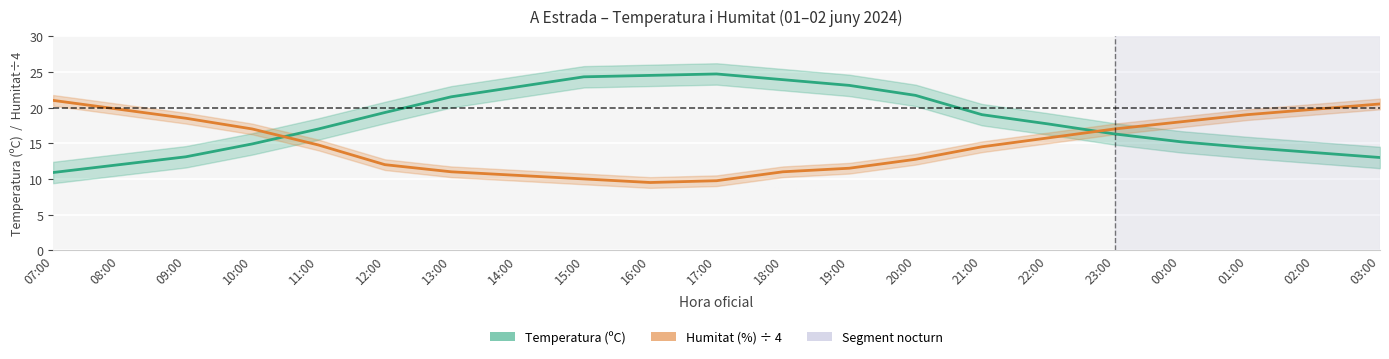

Which series ends up on top after the final intersection of Temperatura (ºC) and Humitat (%) ÷ 4?

Humitat (%) ÷ 4